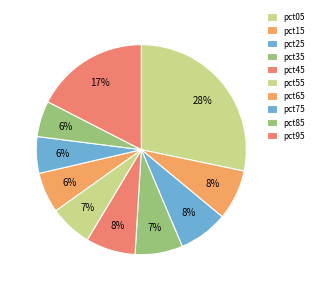

How many segments does this pie chart have?

10